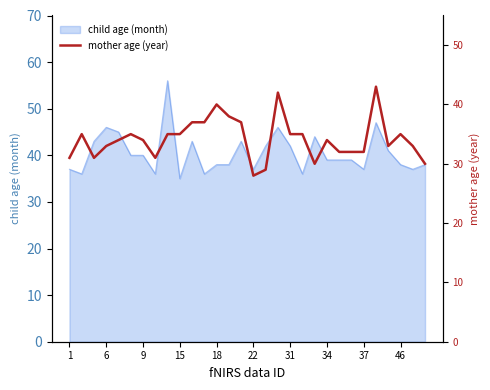

Is it true that child age (month) equals 21 at 34?

False